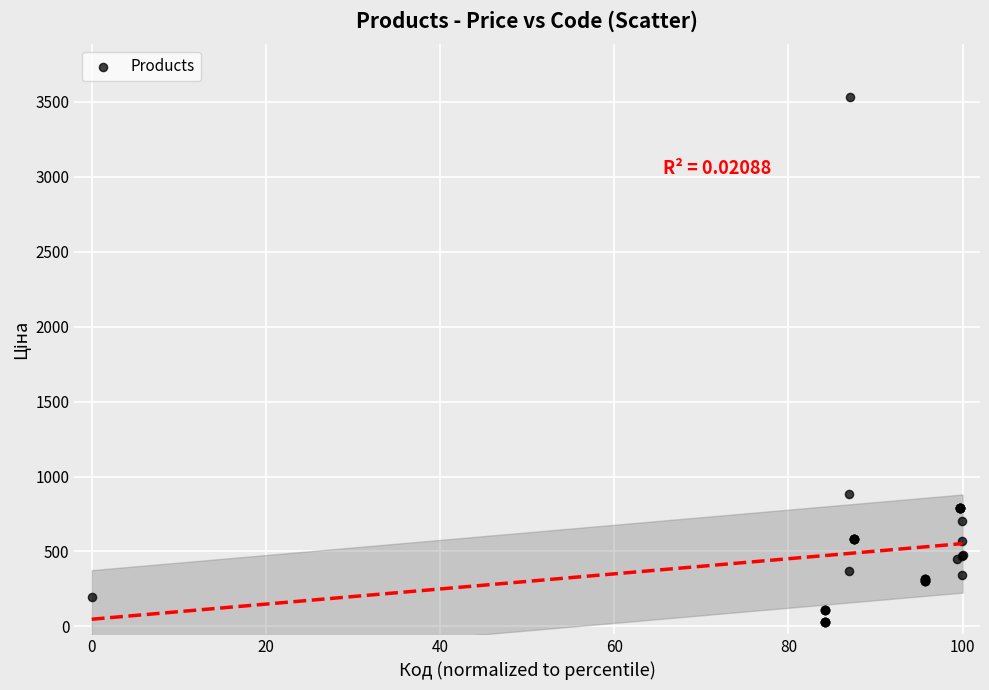

What Y value in the scatter plot is closest to 1782?

884.2